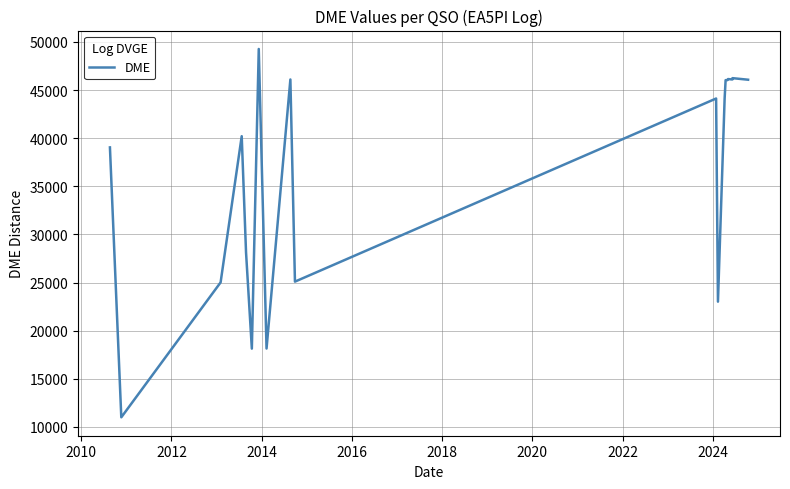

Reading left to right, list all the values displayed in this chart.

39047	11004	25020	40212	28134	18140	49275	18150	46105	25101	44127	44127	23019	44127	44127	46038	46038	46038	46038	46147	46106	46106	46106	46244	46080	46080